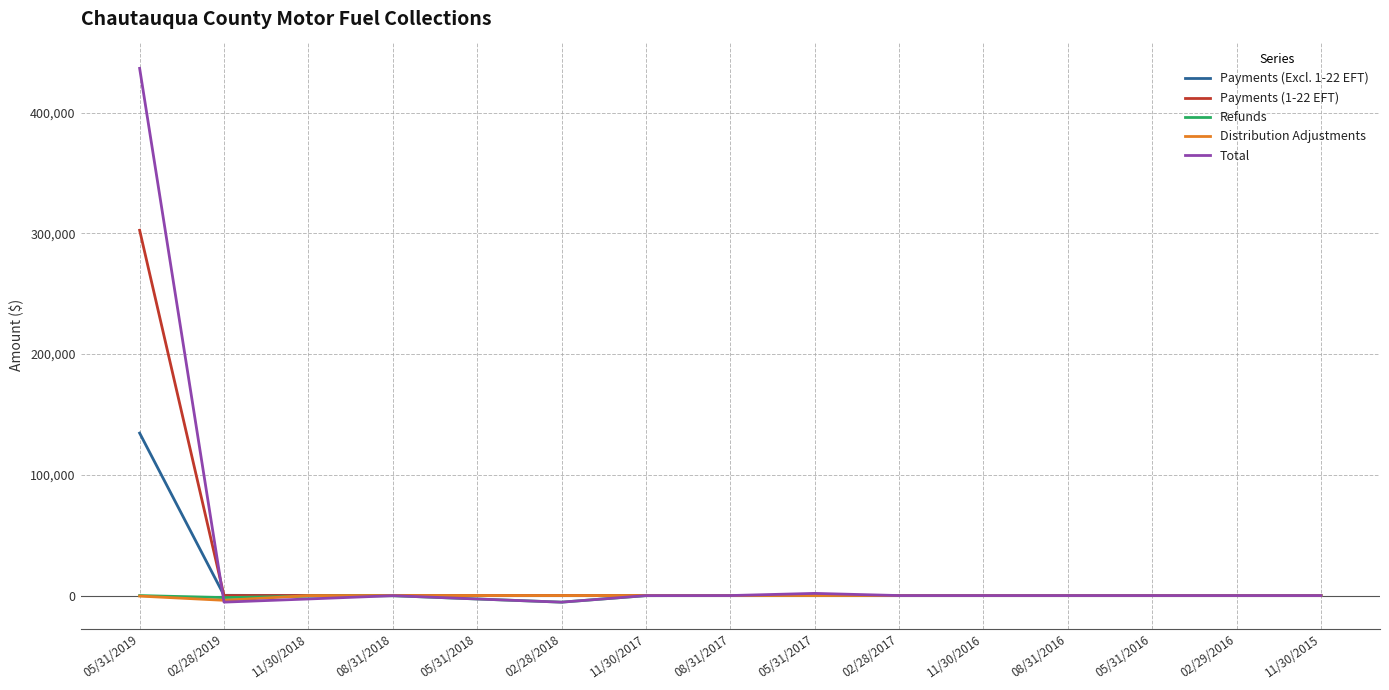

At how many categories does at least one series exceed 208693?

1